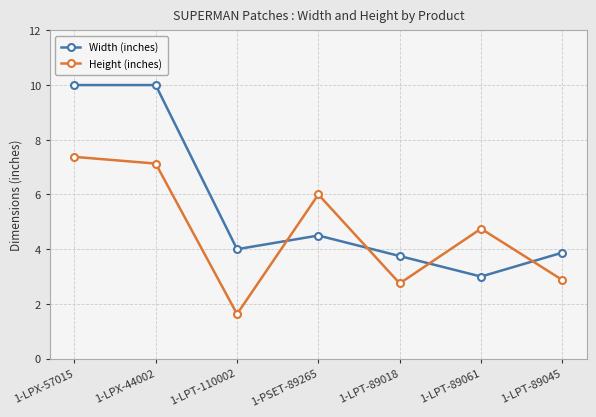

At which category does Height (inches) reach its first local peak?

1-PSET-89265